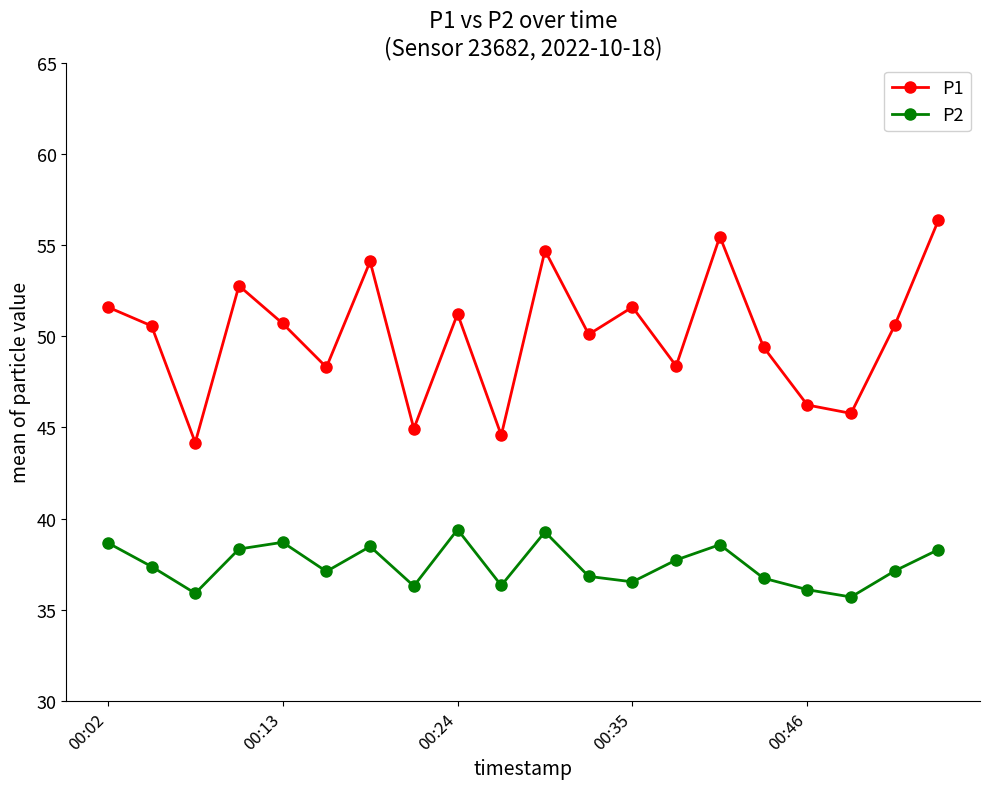

Which series has the largest total across all categories?

P1